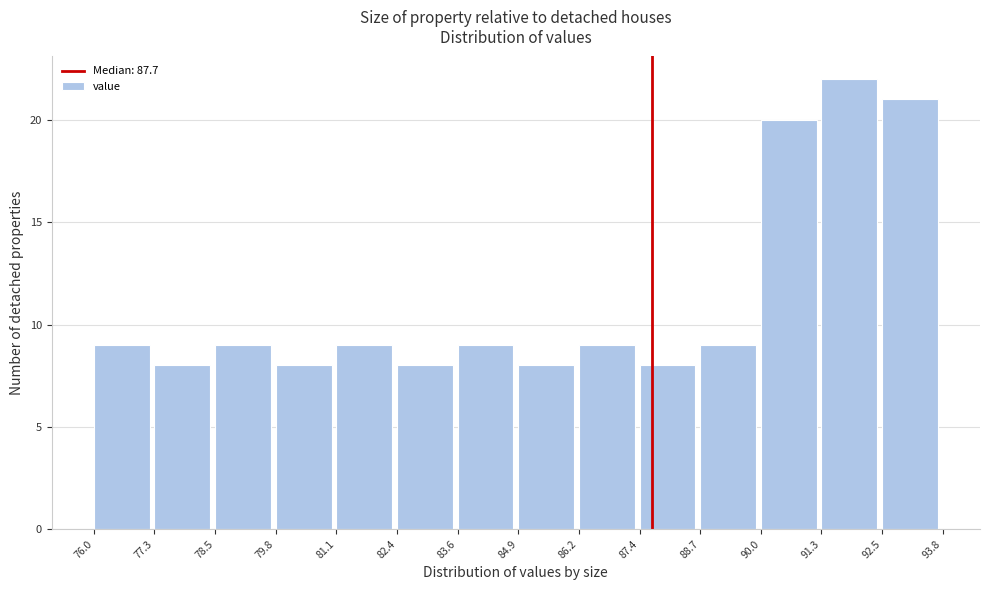

Reading left to right, list every bar in this chart as the range it spans on the x-axis followed by its height. The values are not printed on the chart, so give them approximately, as read against the axis.

76.0 to 77.3: 9
77.3 to 78.5: 8
78.5 to 79.8: 9
79.8 to 81.1: 8
81.1 to 82.4: 9
82.4 to 83.6: 8
83.6 to 84.9: 9
84.9 to 86.2: 8
86.2 to 87.4: 9
87.4 to 88.7: 8
88.7 to 90.0: 9
90.0 to 91.3: 20
91.3 to 92.5: 22
92.5 to 93.8: 21